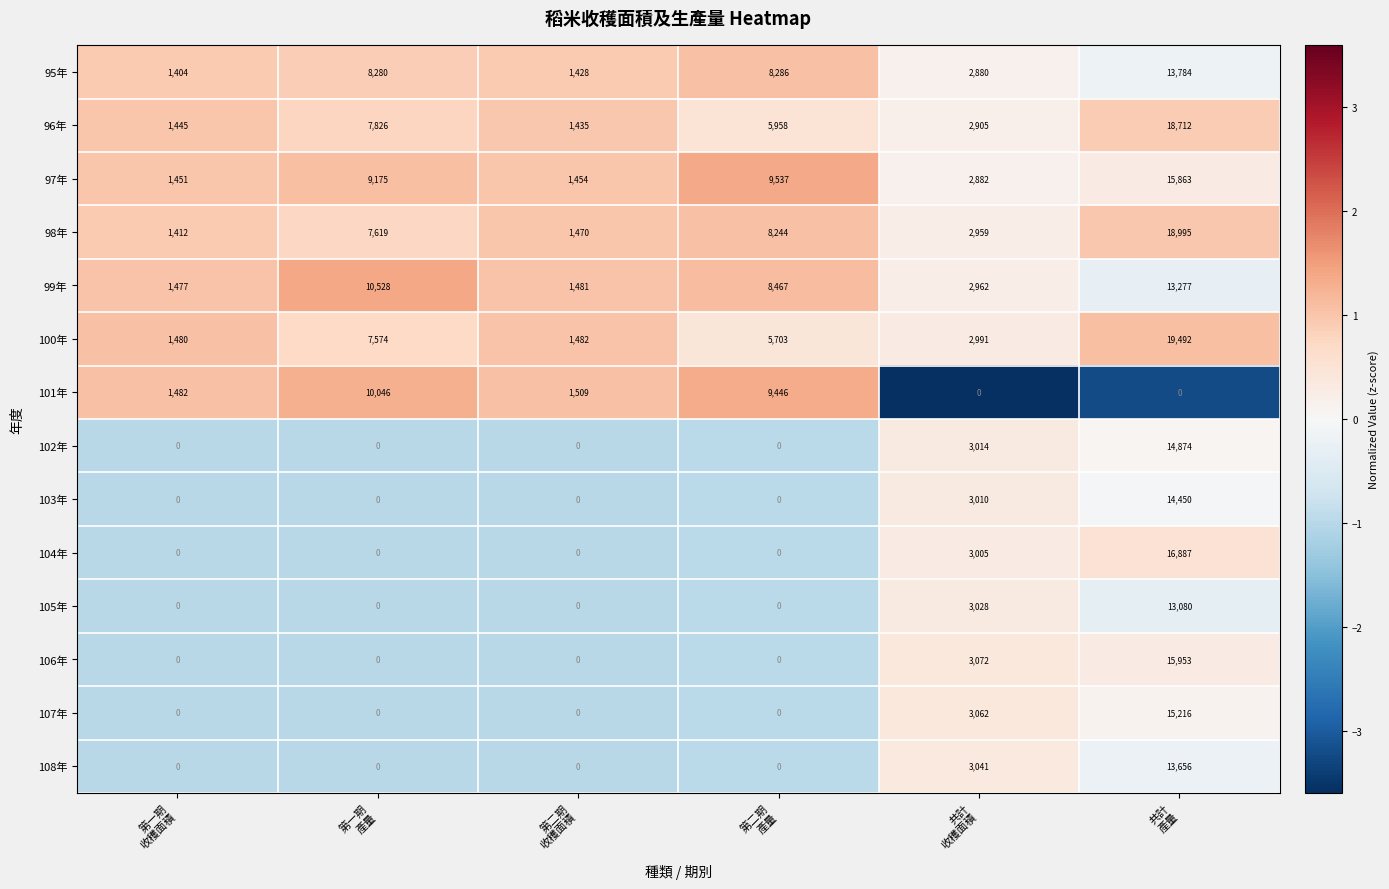

Rank the series at 共計
產量 from highest to lowest value.

100年, 98年, 96年, 104年, 106年, 97年, 107年, 102年, 103年, 95年, 108年, 99年, 105年, 101年